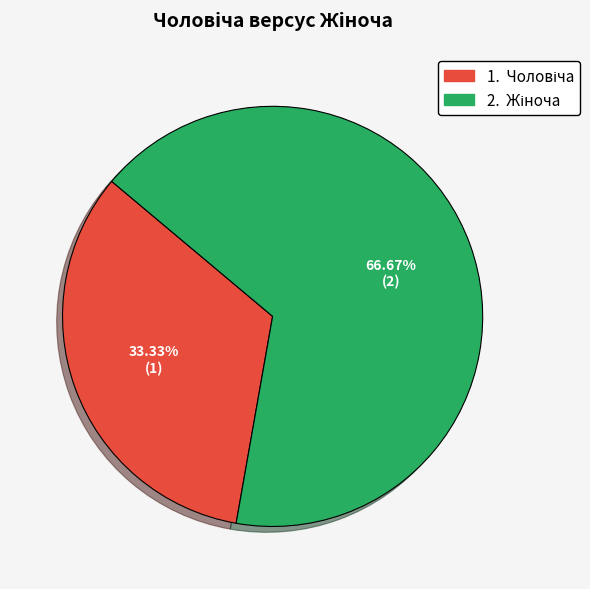

How many segments does this pie chart have?

2